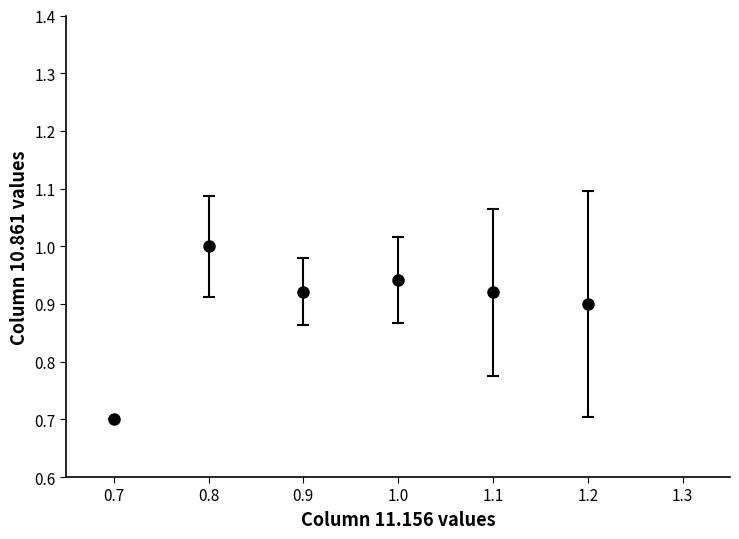

Between 1.2 and 1.1, which is larger?

1.1